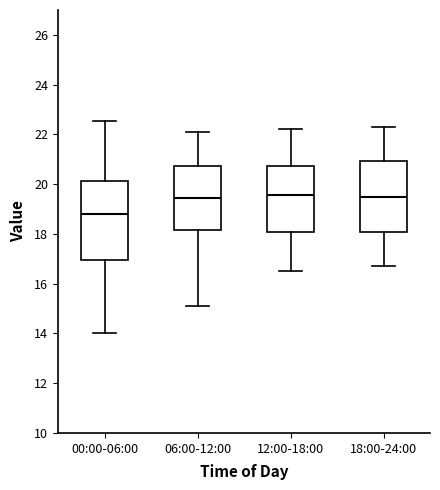

Reading left to right, read every box against the y-axis: the position of its median line, the range the box covers, and the ends of its whiskers. The values are not printed on the chart, so give them approximately, as read against the axis.

00:00-06:00: median 18.8, box 17.0 to 20.2, whiskers 14.0 to 22.6
06:00-12:00: median 19.4, box 18.2 to 20.8, whiskers 15.2 to 22.2
12:00-18:00: median 19.6, box 18.0 to 20.8, whiskers 16.6 to 22.2
18:00-24:00: median 19.6, box 18.0 to 21.0, whiskers 16.8 to 22.4